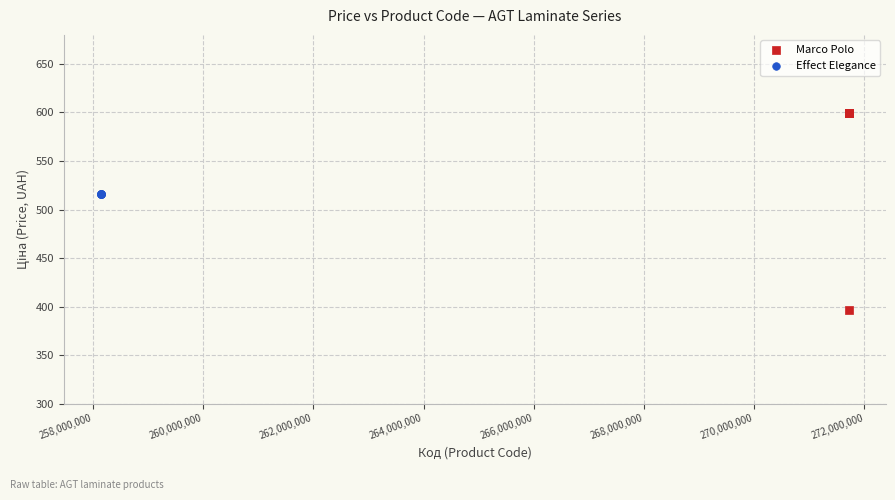

Which series reaches the maximum Y coordinate?

Marco Polo